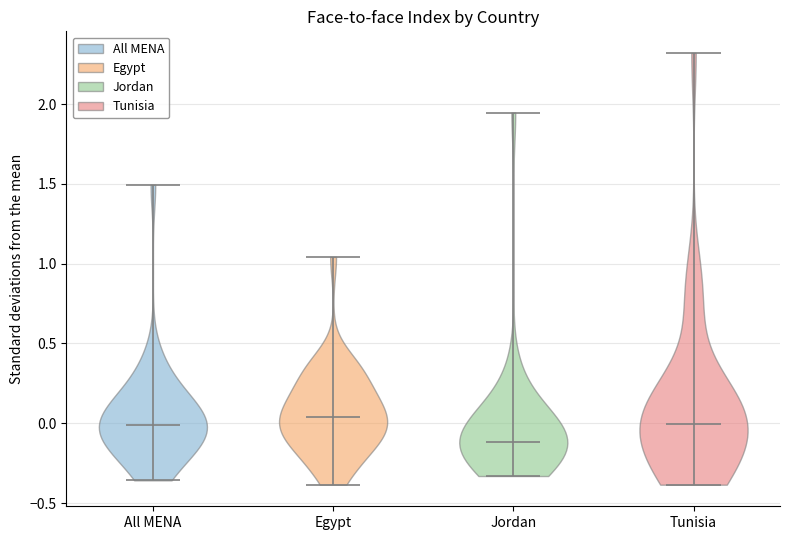

Where does the median line of the violin for Jordan sit on the y-axis? The values are not printed on the chart, so give them approximately, as read against the axis.

-0.10